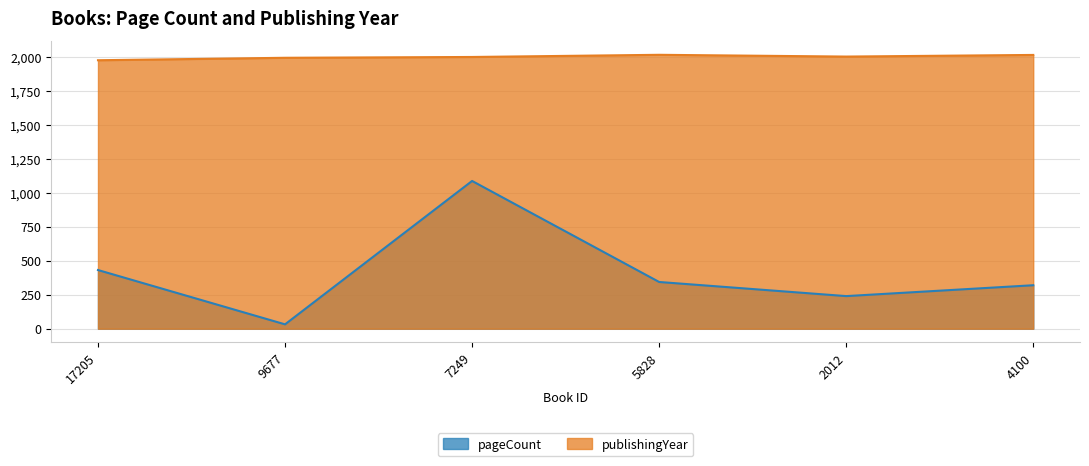

Which series changed the most between 9677 and 2012?

pageCount